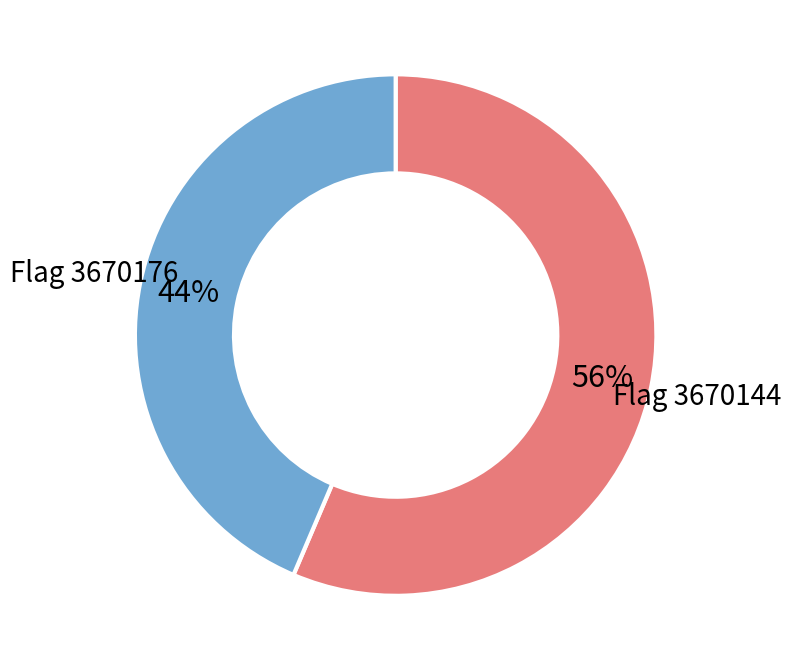

Is there any slice that represents more than half of the pie?

Yes